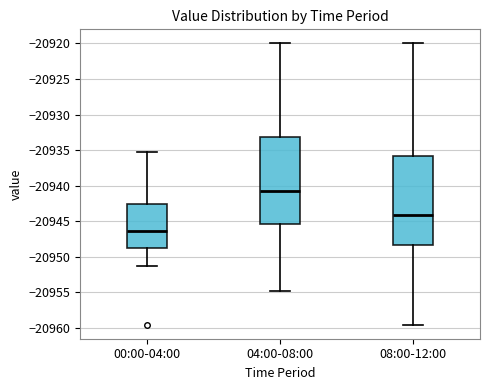

Reading left to right, transcribe this box plot: for each box, give where its median line is, the range the box spans, and where its two whiskers end, as read against the y-axis. The values are not printed on the chart, so give them approximately, as read against the axis.

00:00-04:00: median -20946.5, box -20948.5 to -20942.5, whiskers -20951.0 to -20935.5
04:00-08:00: median -20941.0, box -20945.5 to -20933.0, whiskers -20955.0 to -20920.0
08:00-12:00: median -20944.0, box -20948.5 to -20936.0, whiskers -20959.5 to -20920.0